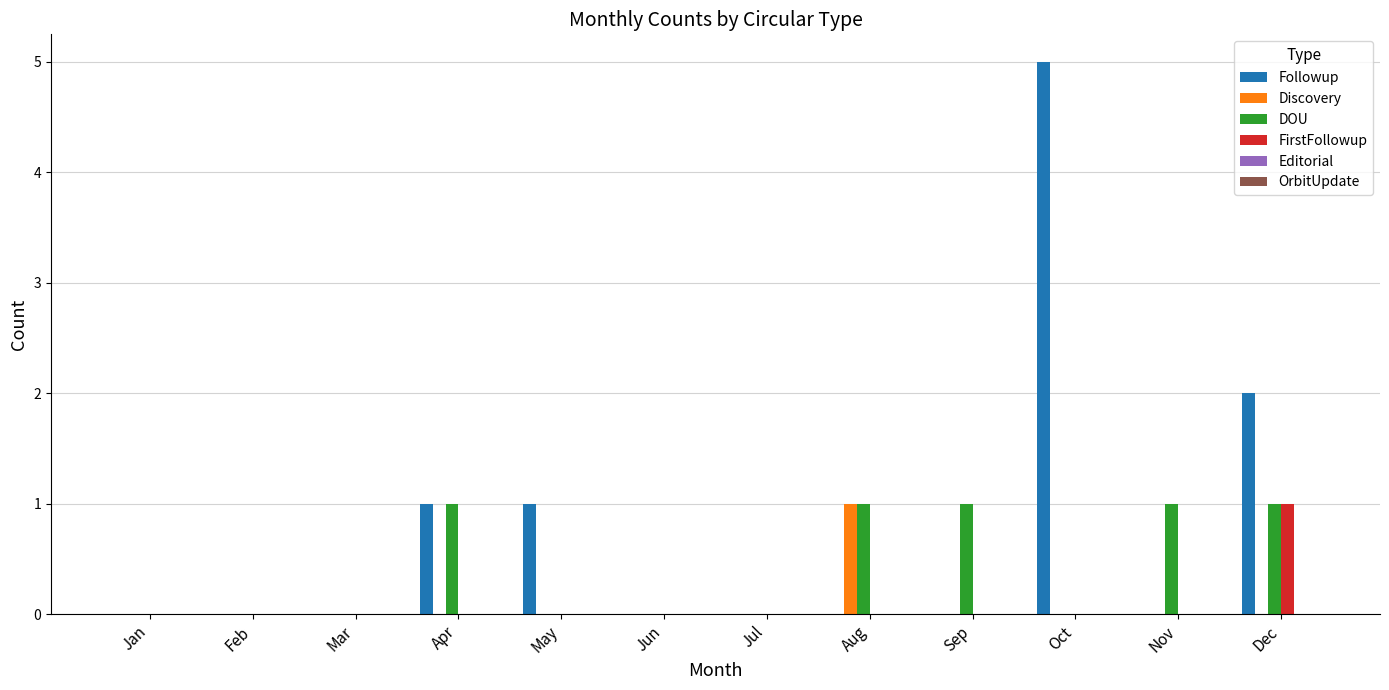

Which series has the largest total across all categories?

Followup